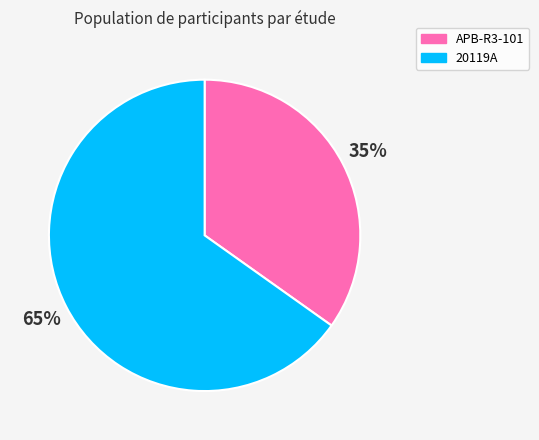

How many segments does this pie chart have?

2